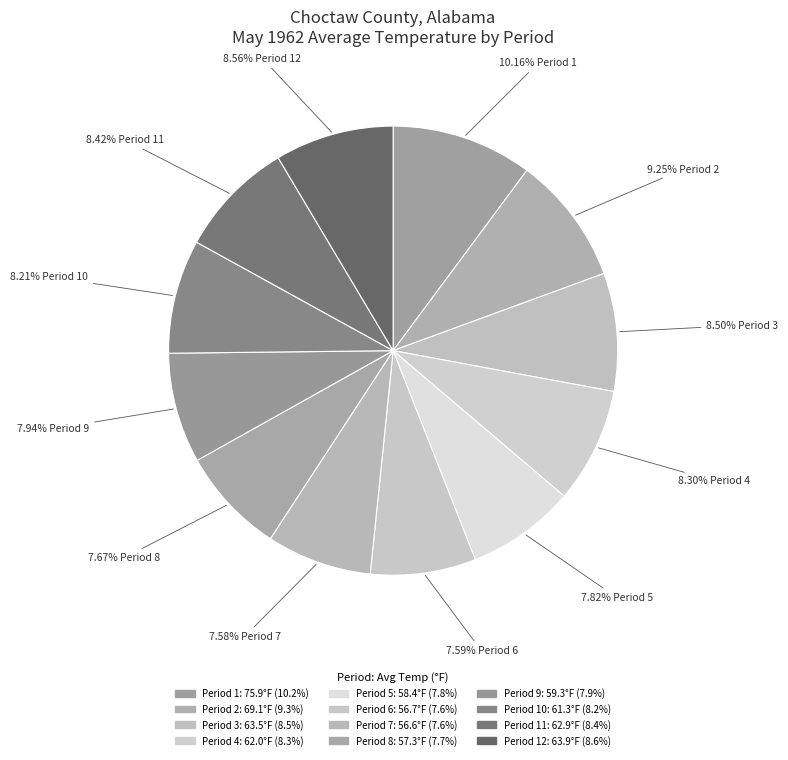

How many segments does this pie chart have?

12